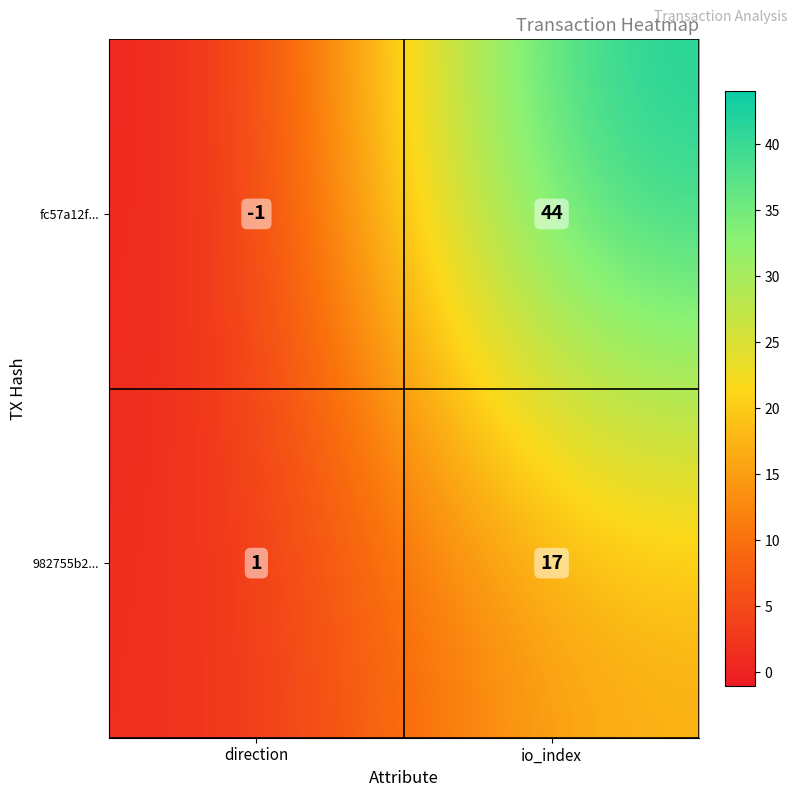

Which series has the largest range (max minus min)?

fc57a12f...